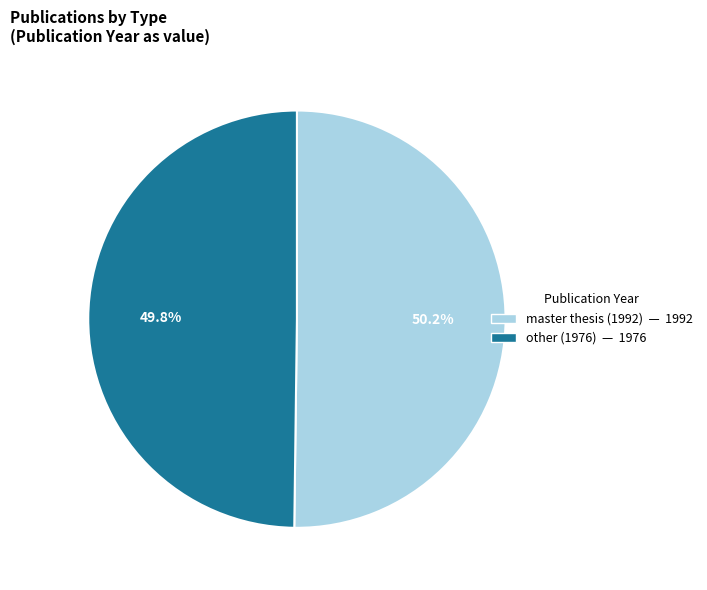

Is there any slice that represents more than half of the pie?

Yes